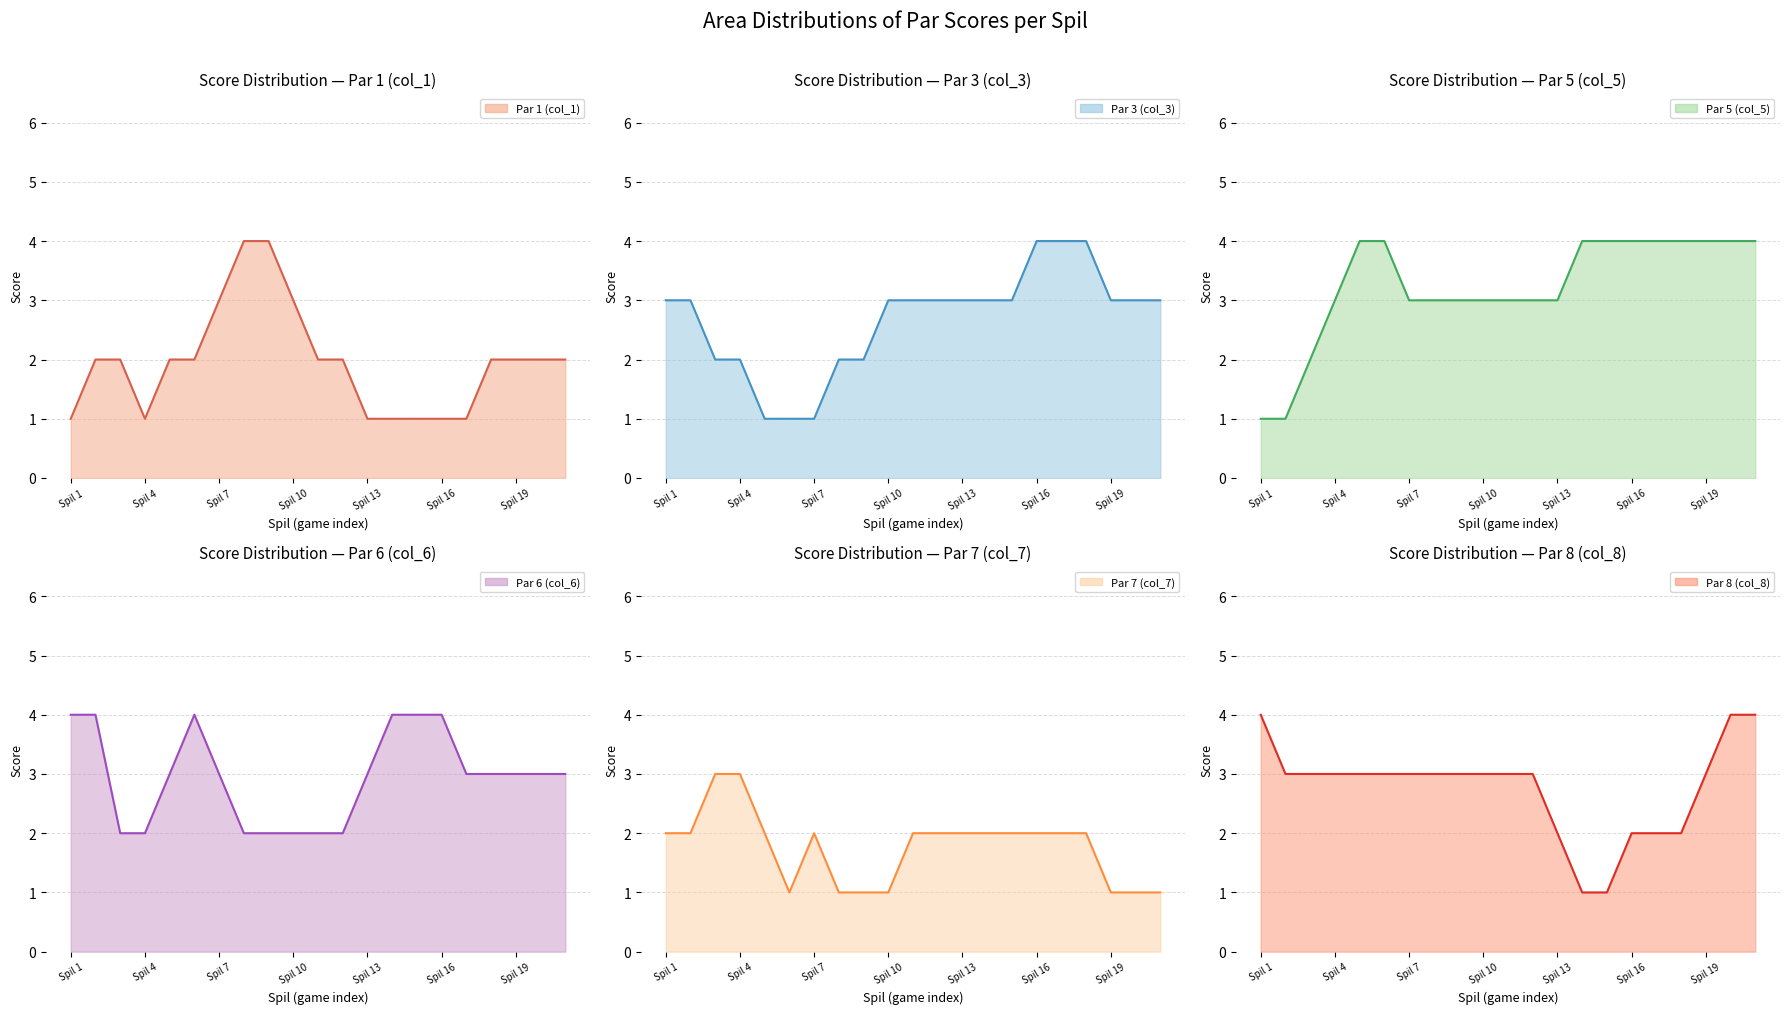

How many lines are shown in the chart?

6